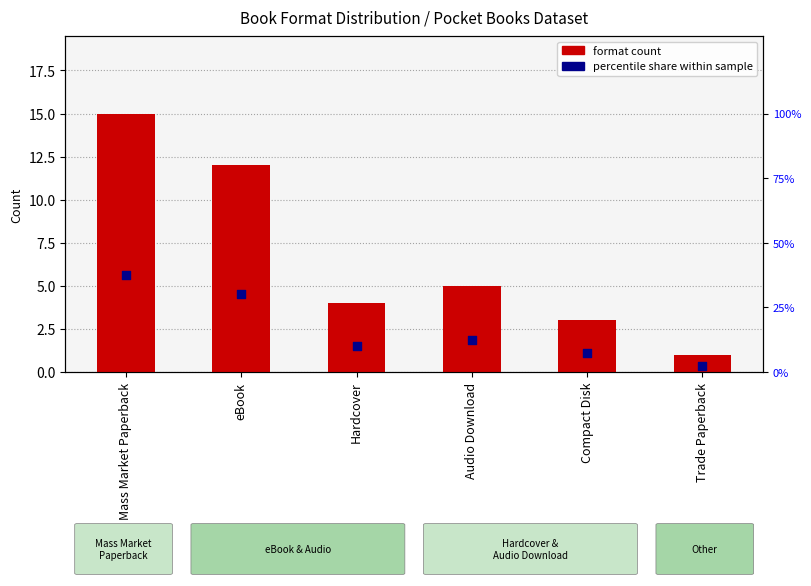

At how many categories does at least one series exceed 20?

2